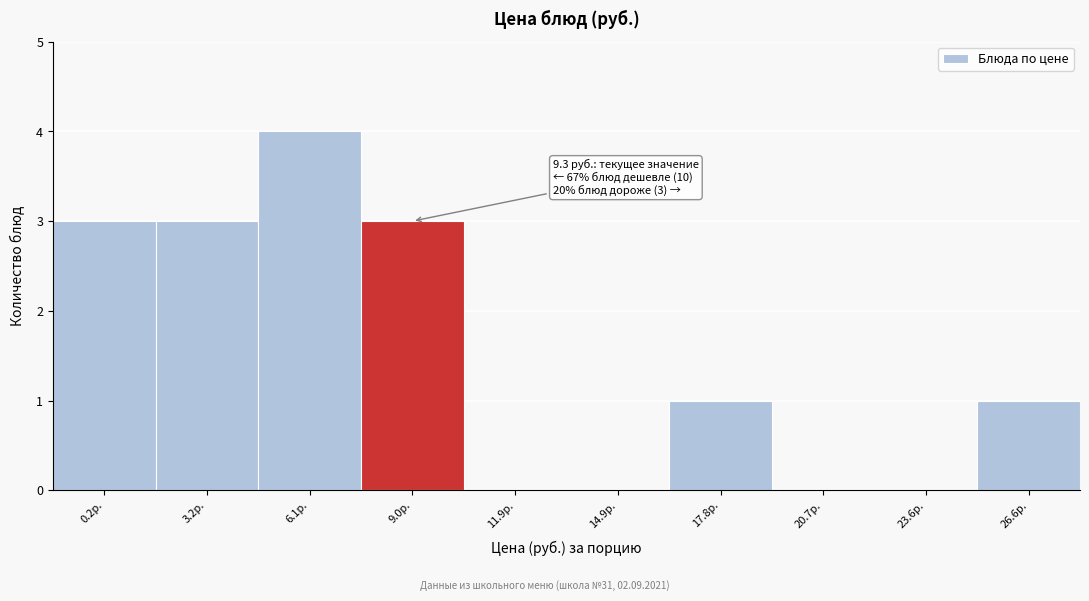

Reading left to right, what are all the values shown in this chart?

0.2р.=3	3.2р.=3	6.1р.=4	9.0р.=3	11.9р.=0	14.9р.=0	17.8р.=1	20.7р.=0	23.6р.=0	26.6р.=1